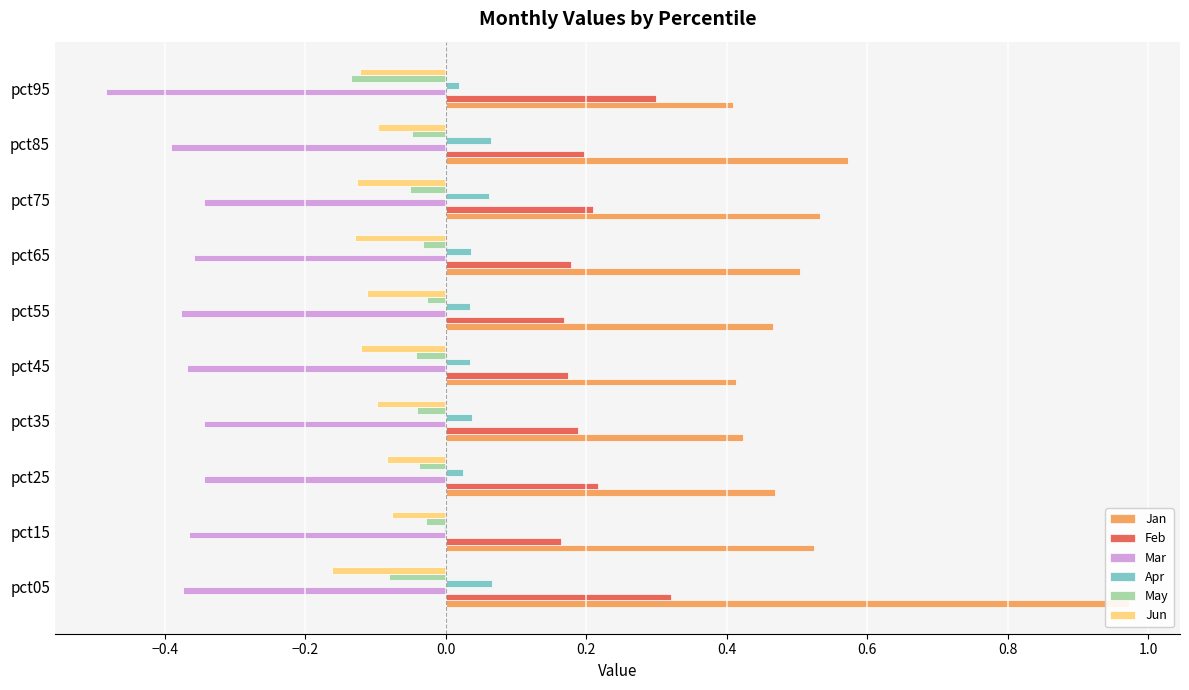

What is the minimum value shown in the chart?

-0.5